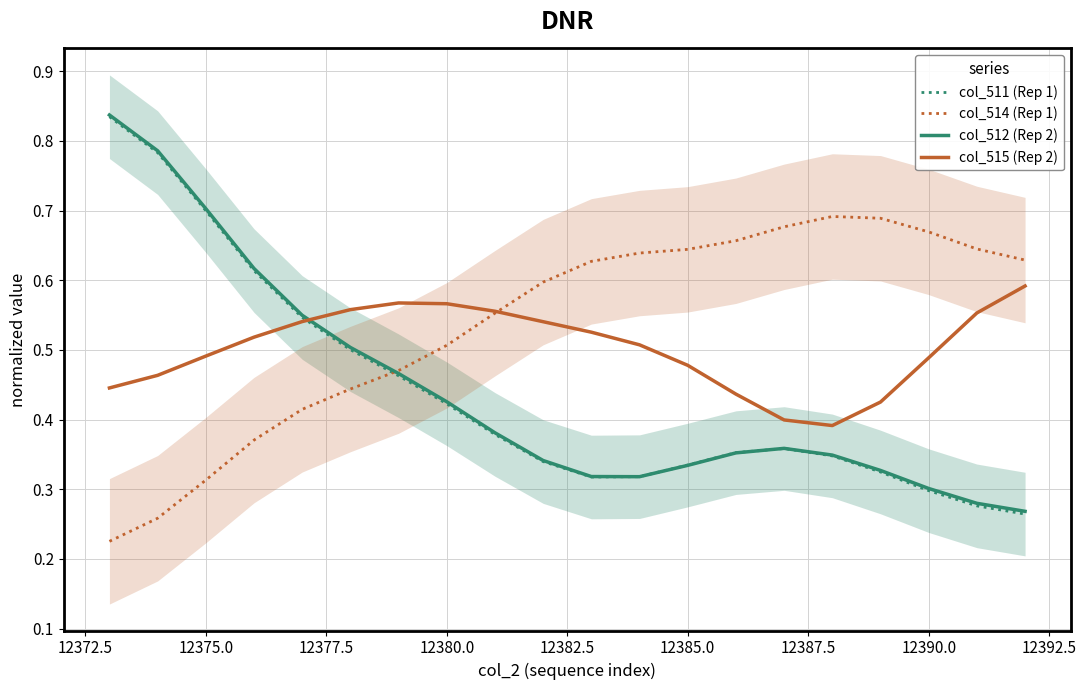

After their last crossing, which series has the higher values: col_515 (Rep 2) or col_512 (Rep 2)?

col_515 (Rep 2)